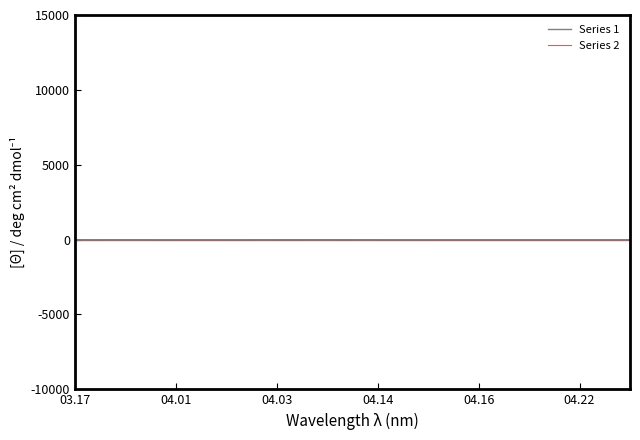

How many lines are shown in the chart?

2